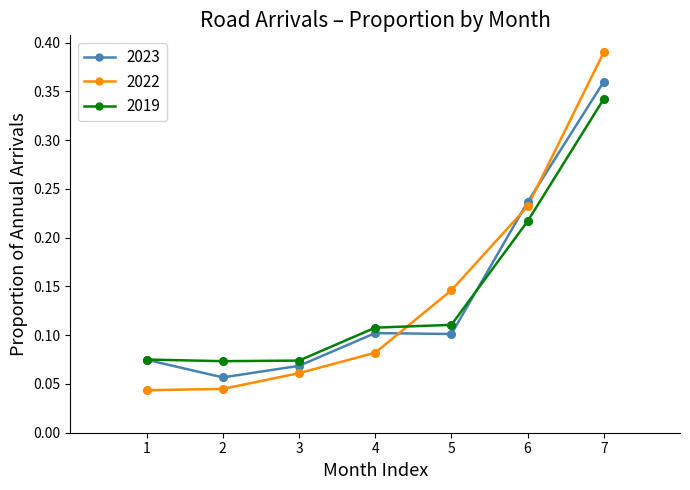

Which series changed the most between 3 and 5?

2022